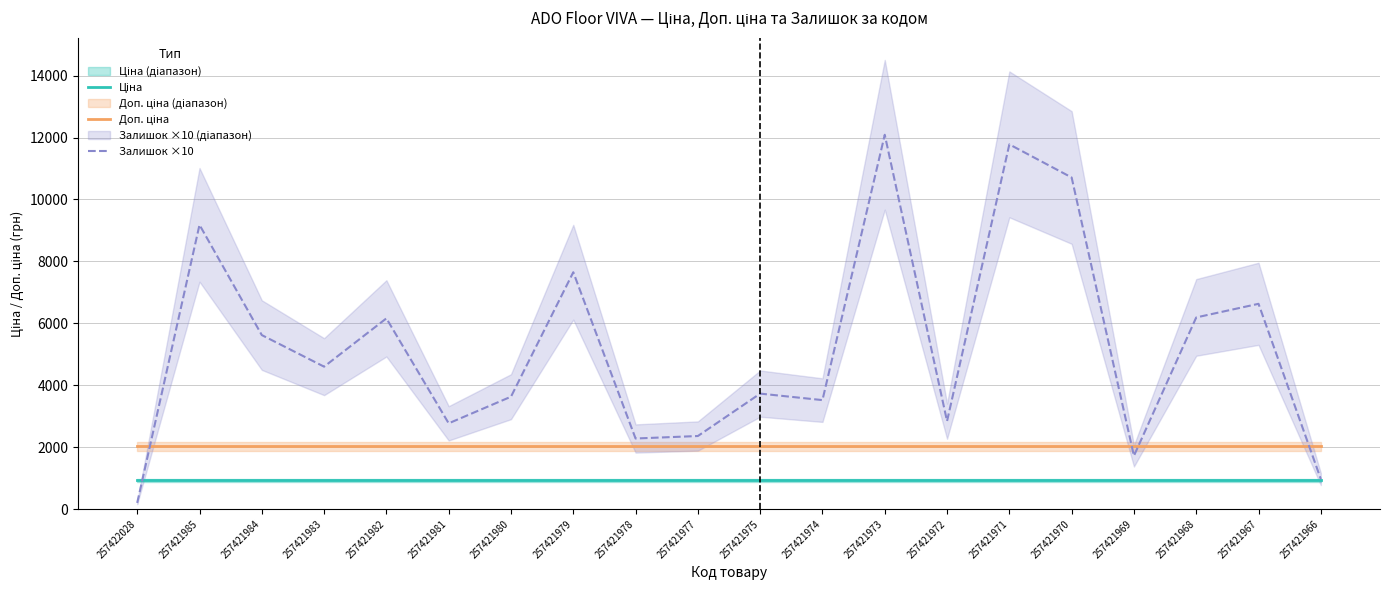

How many times do Залишок ×10 and Доп. ціна cross each other?

4